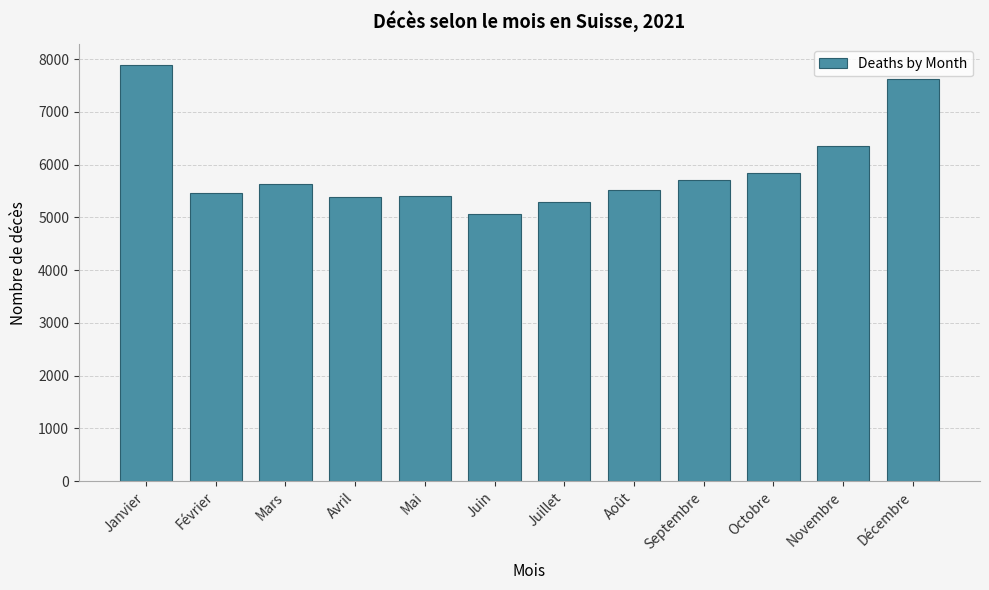

Where is the data nearest to the value 6478?

Novembre